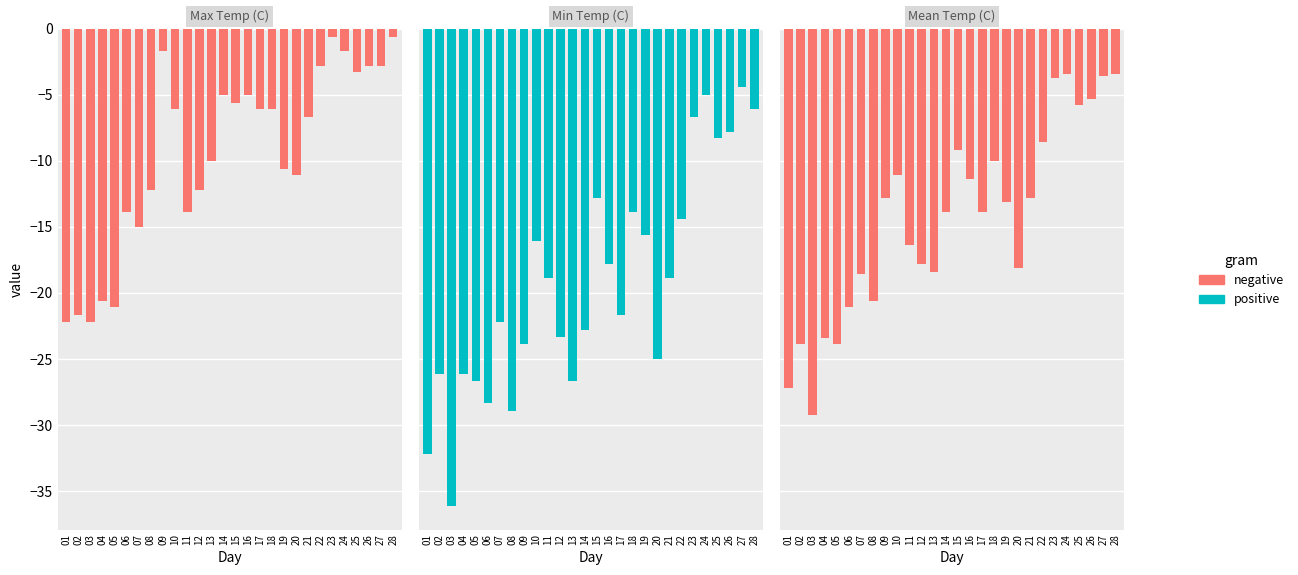

Is it true that Max Temp (C) equals -5.5 at 05?

False